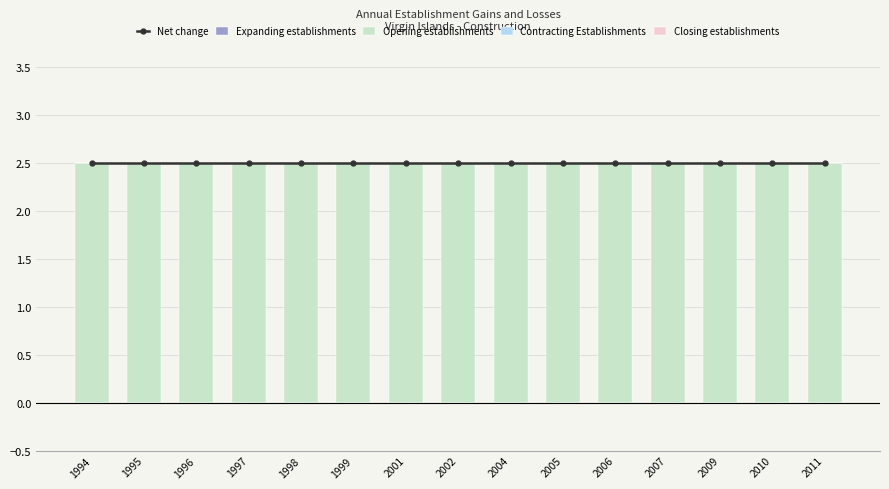

At which category is the sum across all series the highest?

1994